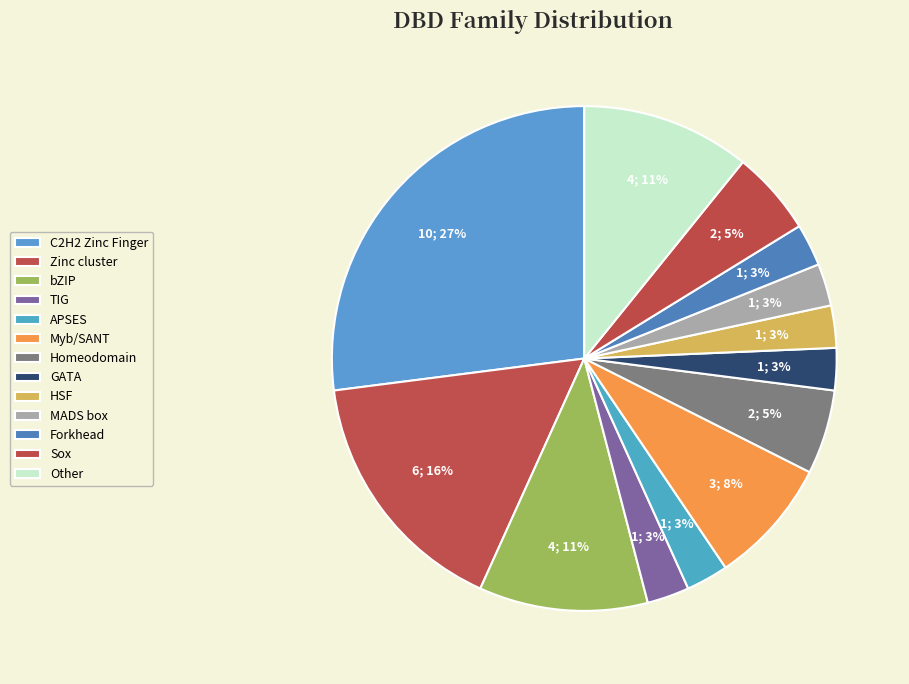

The Forkhead slice represents 3% of the pie. True or false?

True